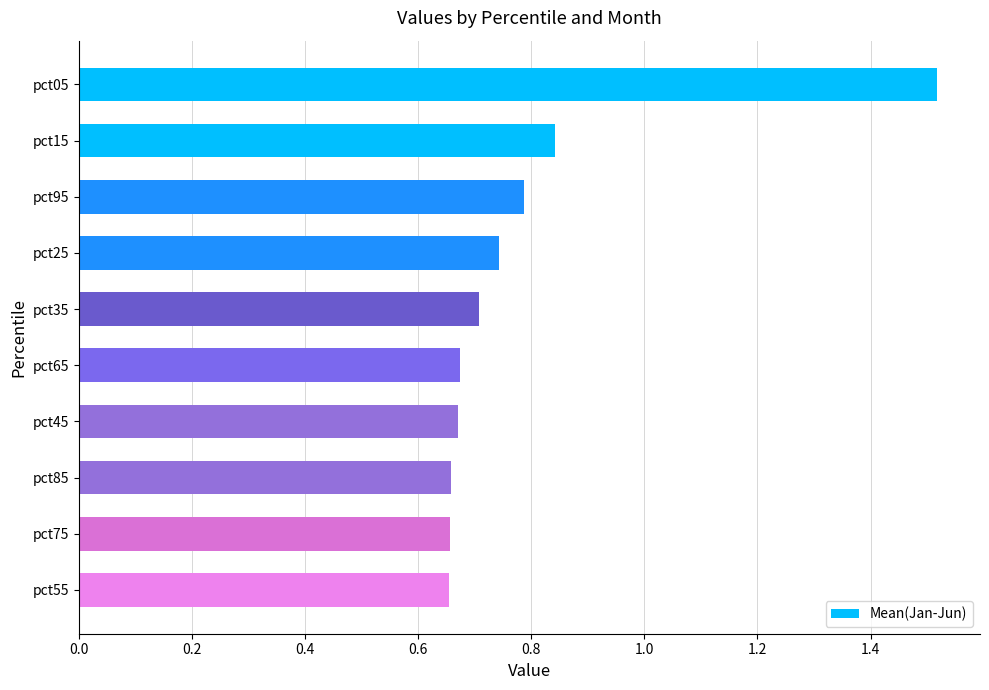

Which category has the highest value across all series?

pct05